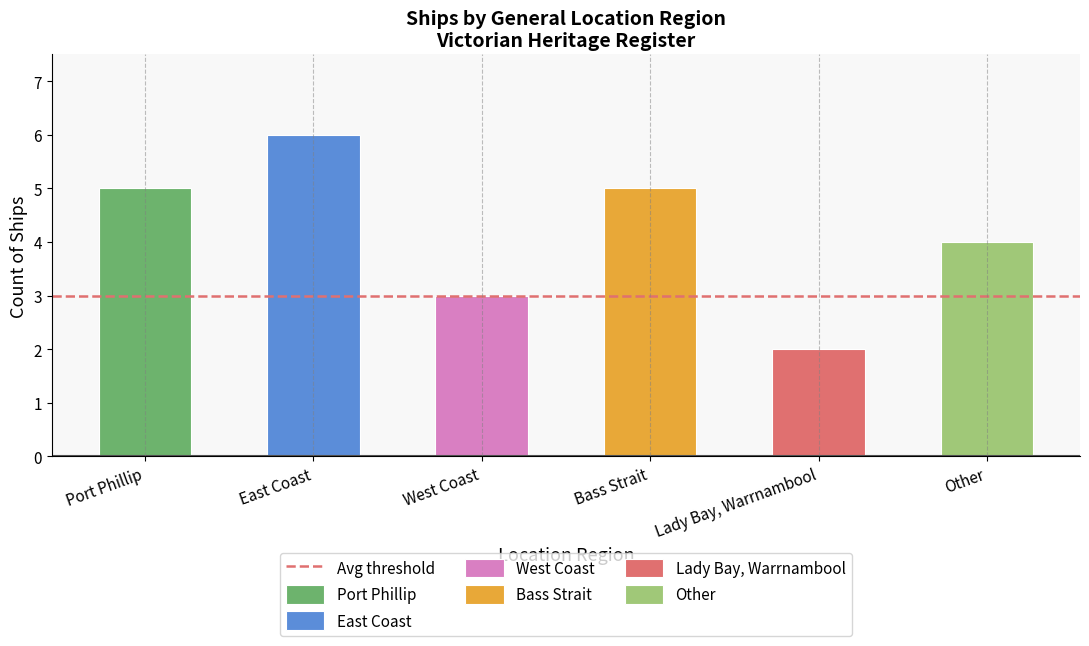

The value at West Coast is 1. True or false?

False